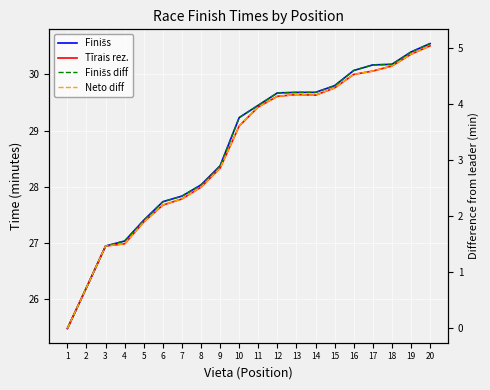

How many data points in Finišs are less than 29?

9